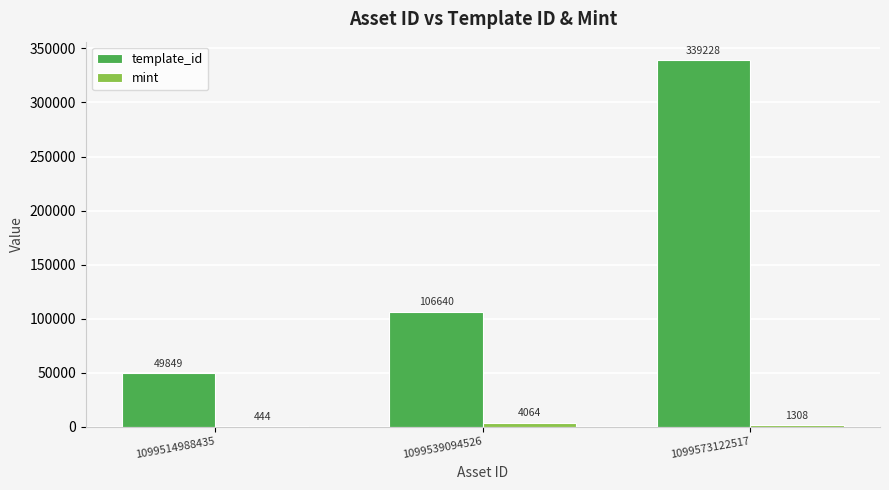

Reading right to left, extract all data points from this chart.

template_id: 1099573122517=339228	1099539094526=106640	1099514988435=49849
mint: 1099573122517=1308	1099539094526=4064	1099514988435=444